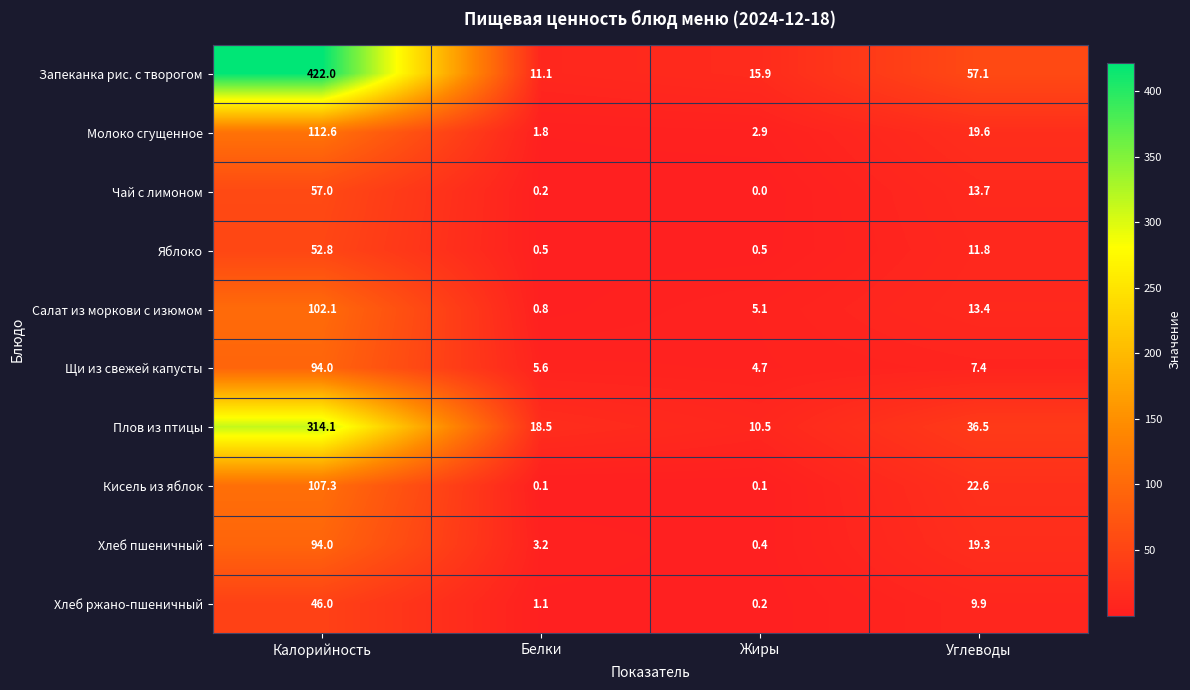

True or false: Щи из свежей капусты has a value of 94.0 at Калорийность.

True